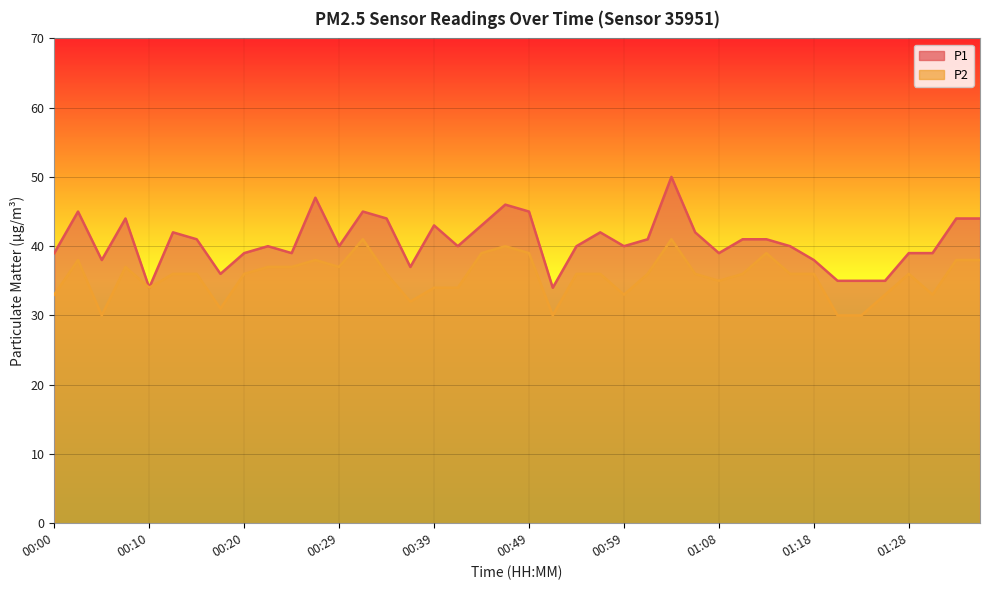

Reading left to right, list all the values displayed in this chart.

P1: 00:00=39	00:03=45	00:05=38	00:07=44	00:10=34	00:12=42	00:15=41	00:17=36	00:20=39	00:22=40	00:24=39	00:27=47	00:29=40	00:32=45	00:34=44	00:37=37	00:39=43	00:41=40	00:44=43	00:46=46	00:49=45	00:51=34	00:54=40	00:56=42	00:59=40	01:01=41	01:03=50	01:06=42	01:08=39	01:11=41	01:13=41	01:16=40	01:18=38	01:21=35	01:23=35	01:25=35	01:28=39	01:30=39	01:33=44	01:35=44
P2: 00:00=33	00:03=38	00:05=30	00:07=37	00:10=34	00:12=36	00:15=36	00:17=31	00:20=36	00:22=37	00:24=37	00:27=38	00:29=37	00:32=41	00:34=36	00:37=32	00:39=34	00:41=34	00:44=39	00:46=40	00:49=39	00:51=30	00:54=36	00:56=36	00:59=33	01:01=36	01:03=41	01:06=36	01:08=35	01:11=36	01:13=39	01:16=36	01:18=36	01:21=30	01:23=30	01:25=33	01:28=36	01:30=33	01:33=38	01:35=38